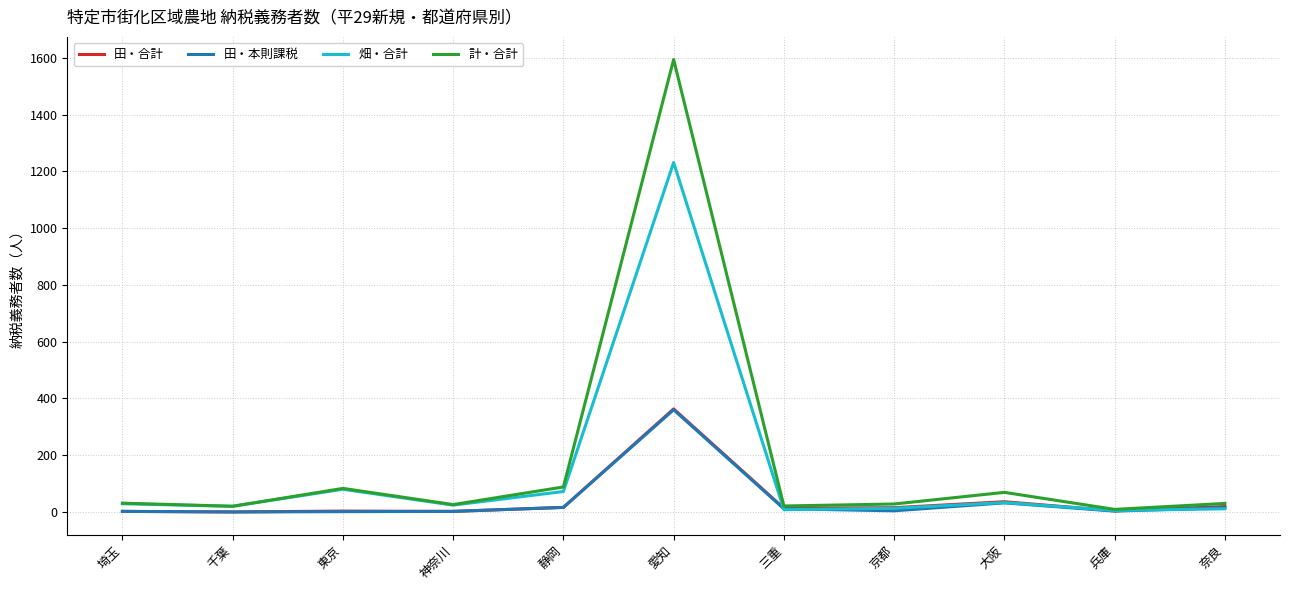

Is the value of 計・合計 at 三重 greater than the value of 畑・合計 at 静岡?

No